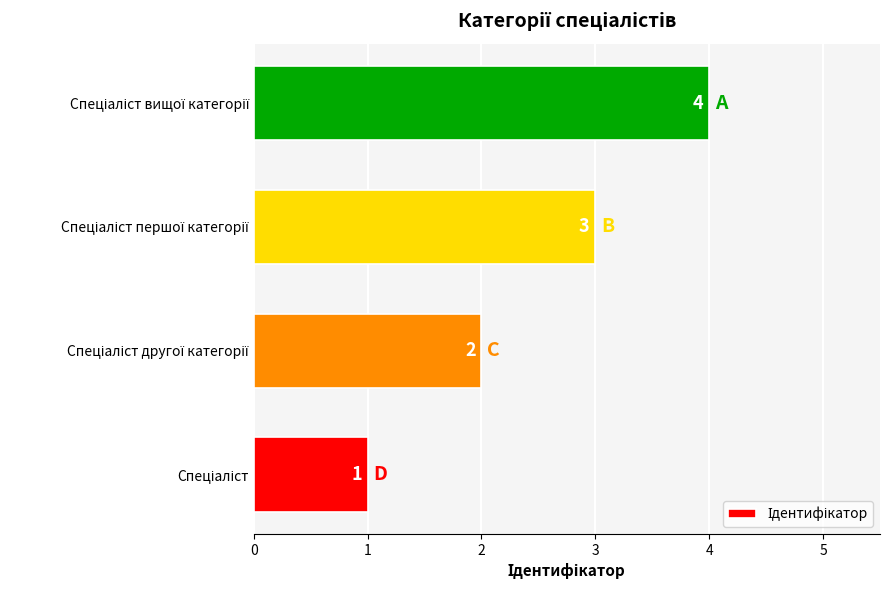

Does the chart contain stacked bars?

No